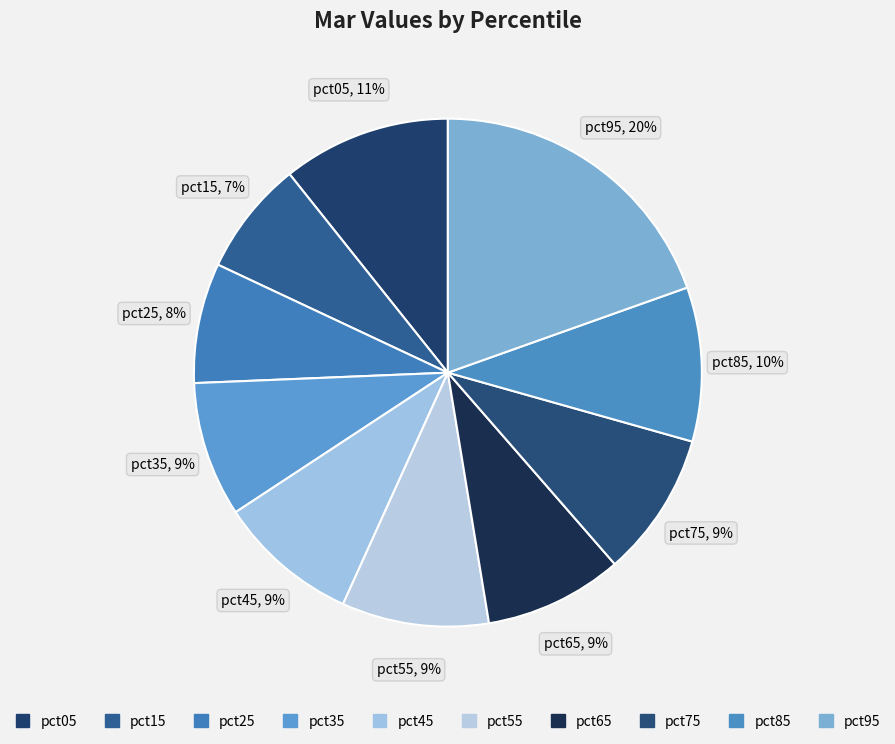

Which slice is the smallest?

pct15